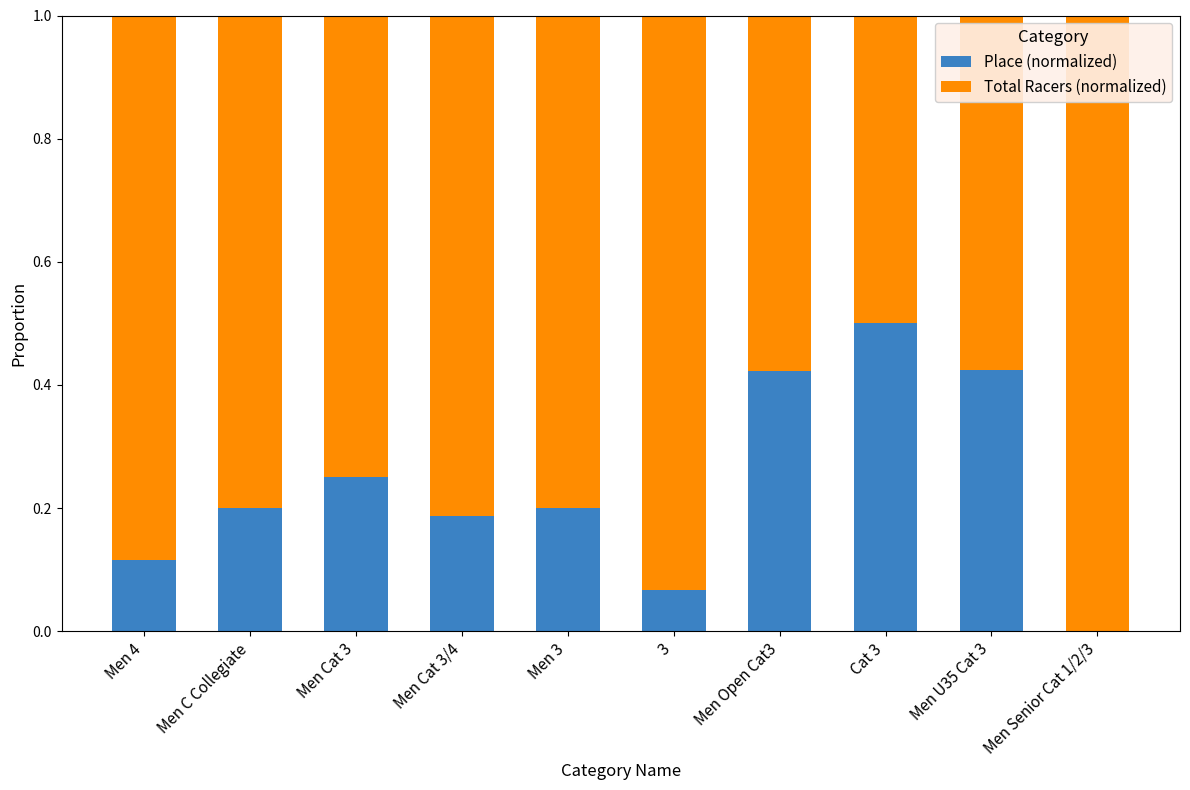

What is the total value across all series at Men C Collegiate?

1.0